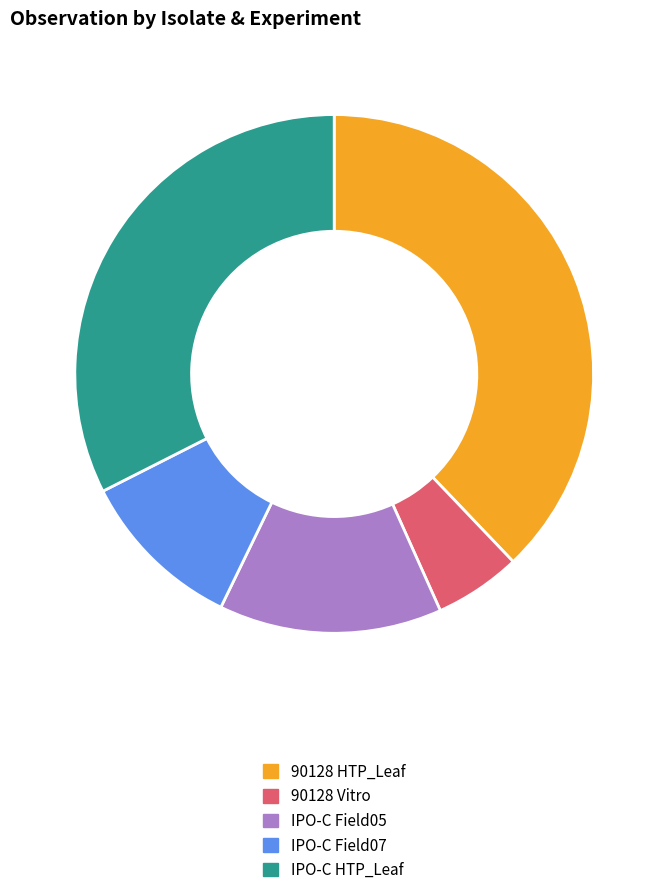

Do IPO-C HTP_Leaf and 90128 Vitro together represent more than half of the pie?

No